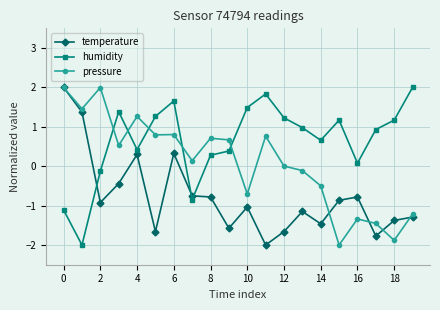

What is the difference between the second highest and second lowest values in the humidity series?

2.9